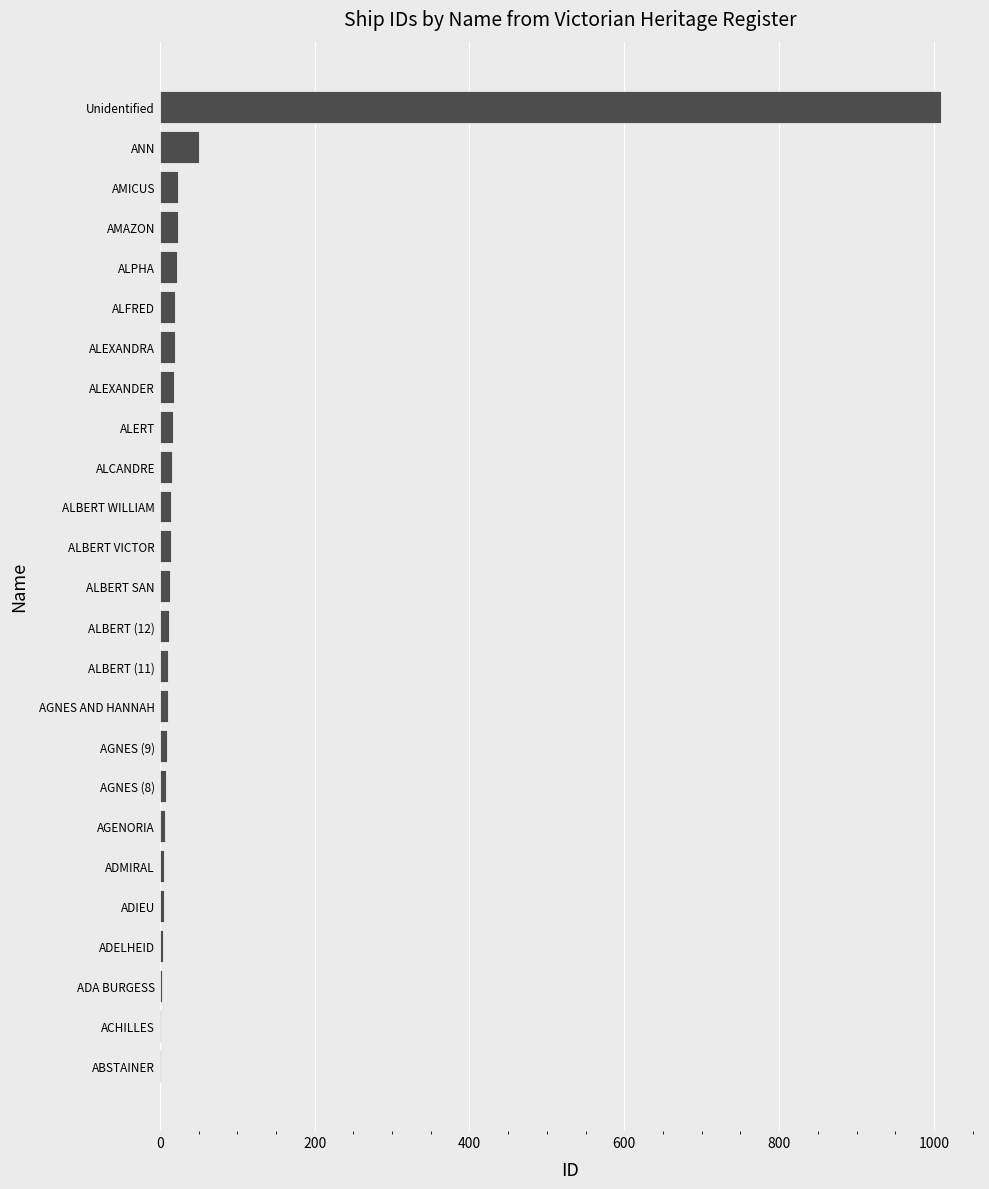

Are the bars horizontal?

Yes